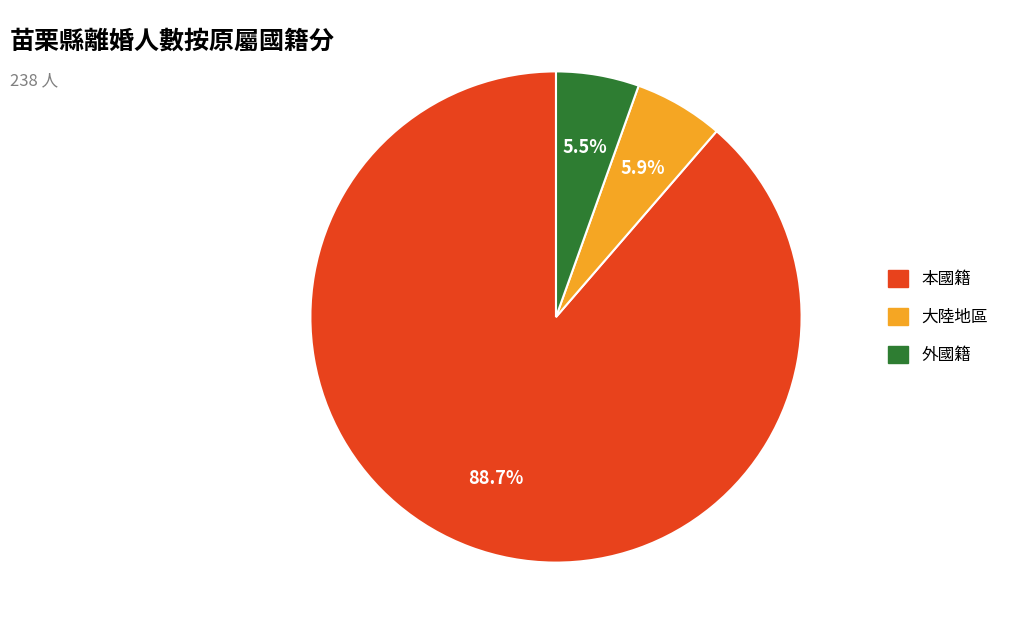

Is there a majority slice in this chart?

Yes